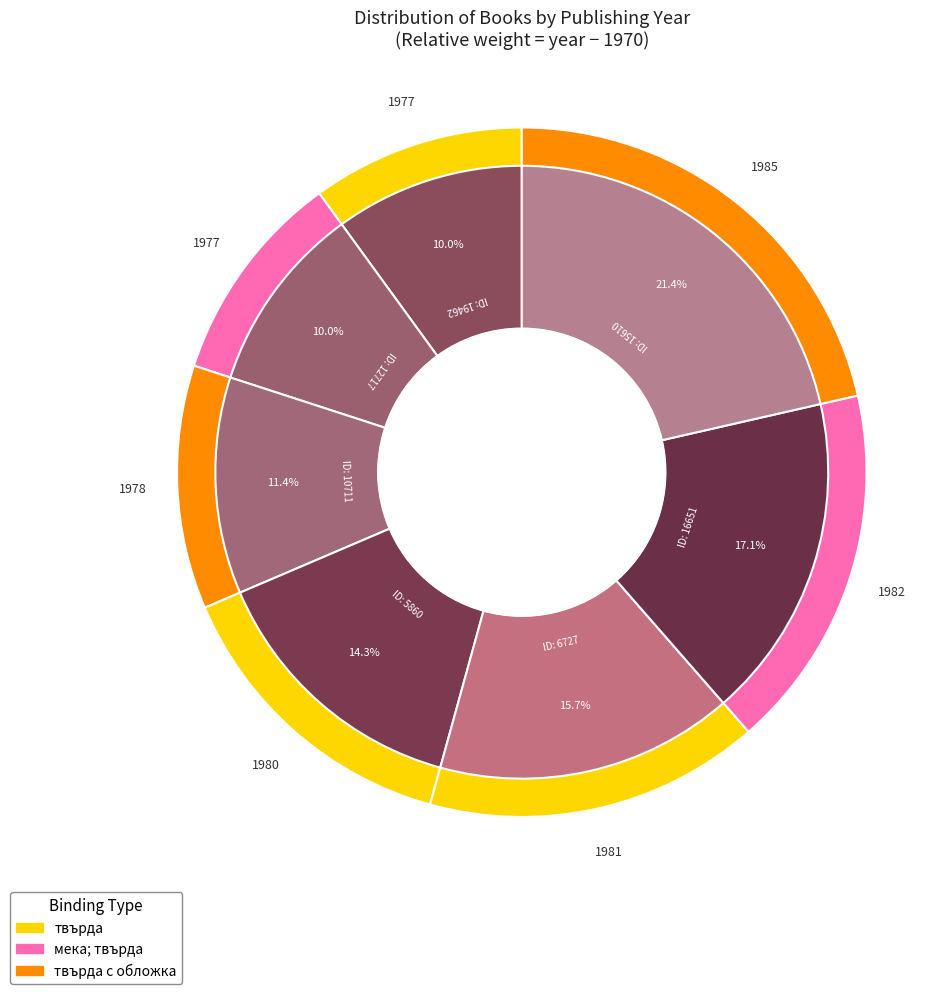

Is there any slice that represents more than half of the pie?

No